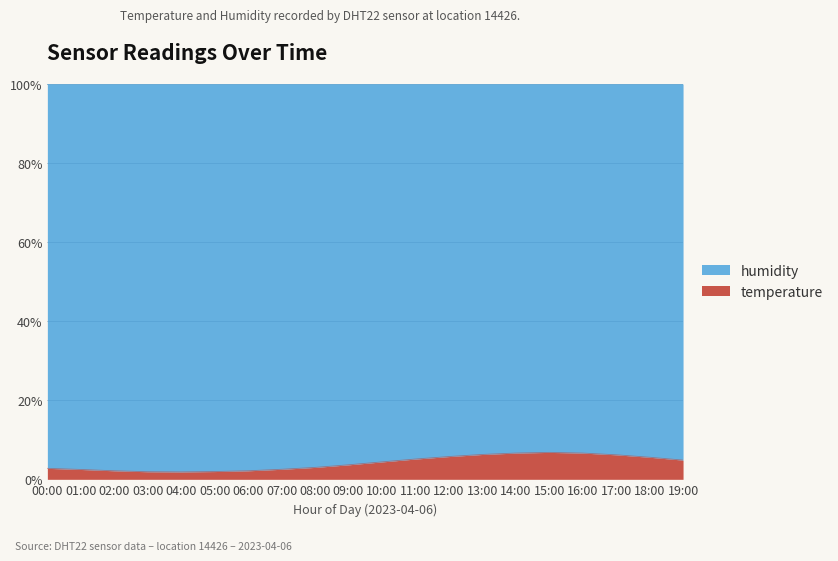

Approximately how many times larger is the value at 19:00 compared to 01:00?

2.0